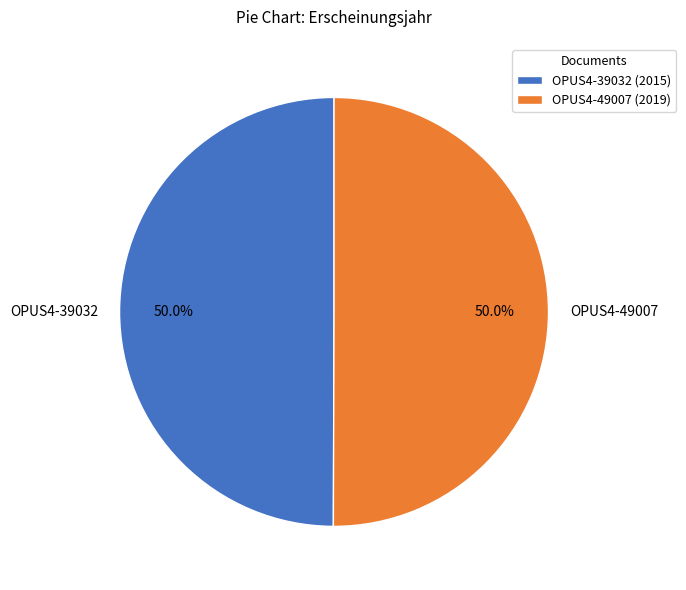

Is it true that OPUS4-49007 is 50% of the pie?

True